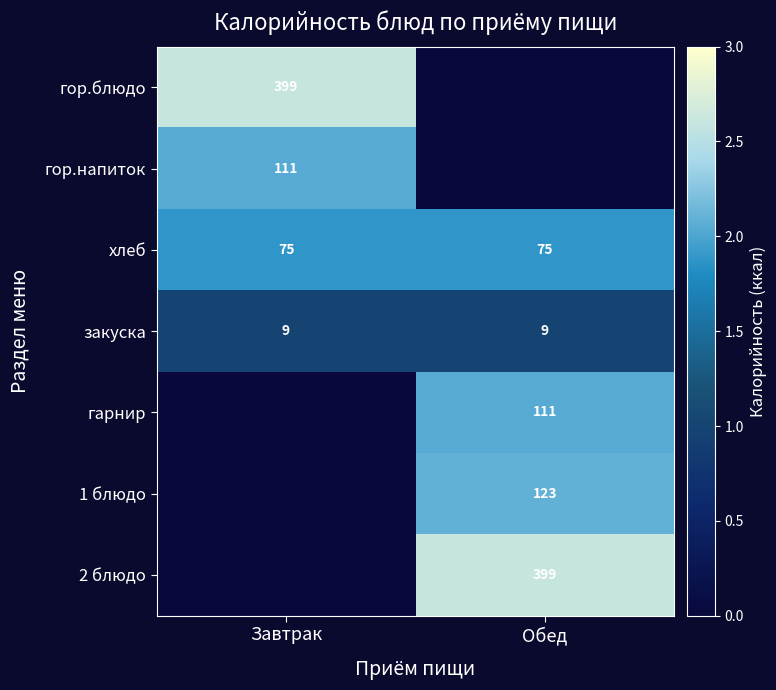

What is the sum of the хлеб values at Обед and Завтрак?

150